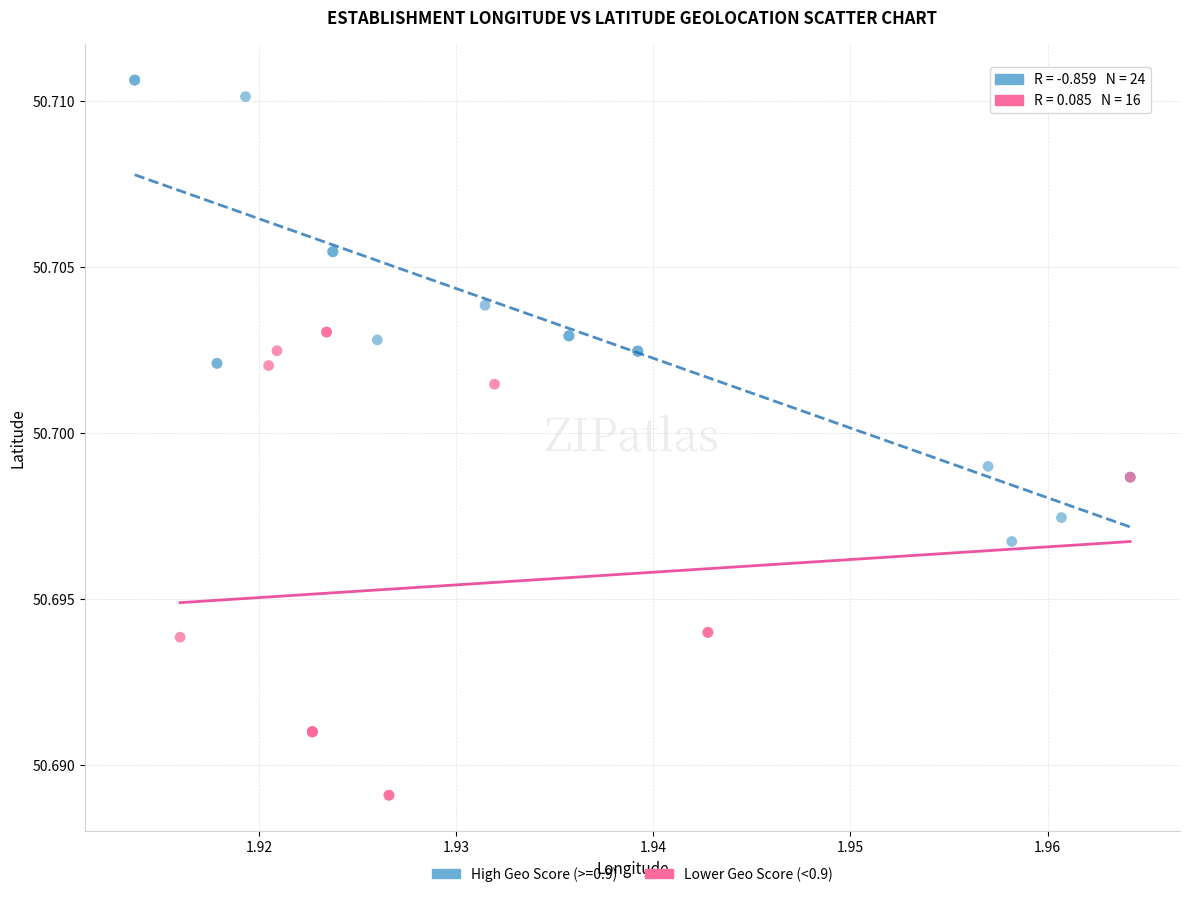

Which series contains the highest Y value?

High Geo Score (>=0.9)